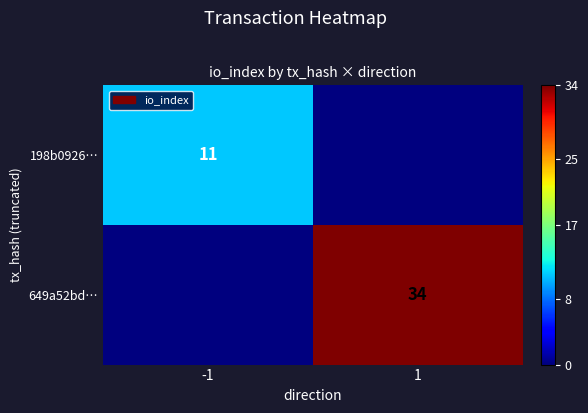

True or false: 198b0926… has a value of 15 at -1.

False